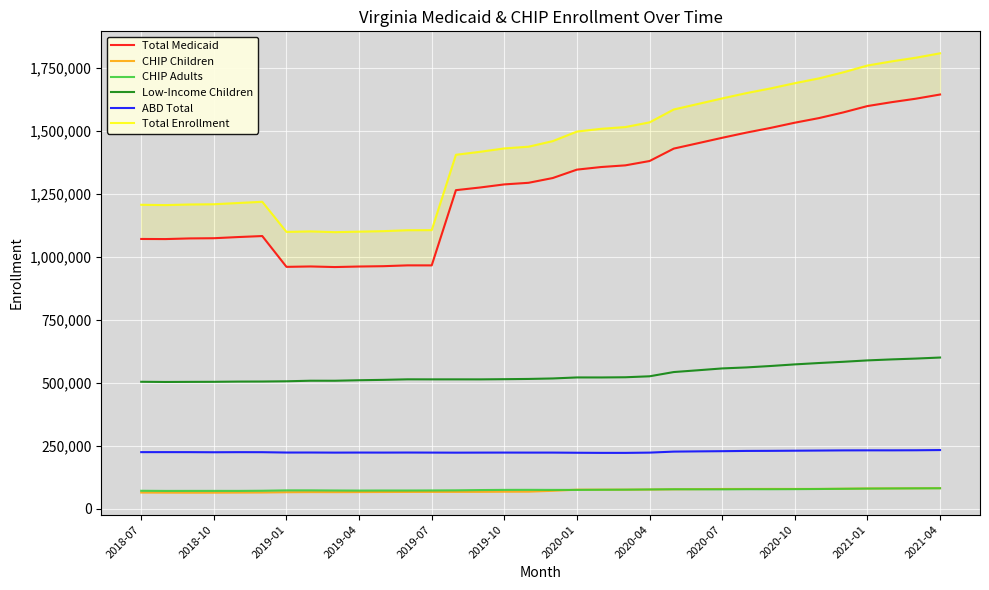

True or false: ABD Total and Low-Income Children intersect in this chart.

False